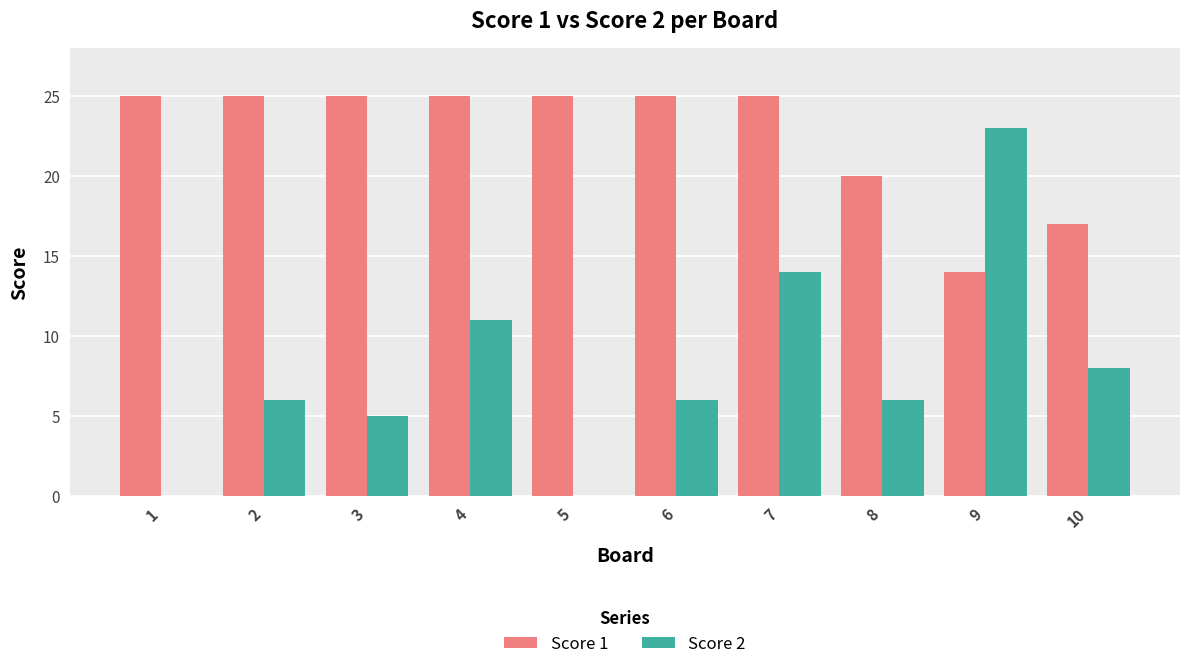

What is the sum of all Score 1 values?

226